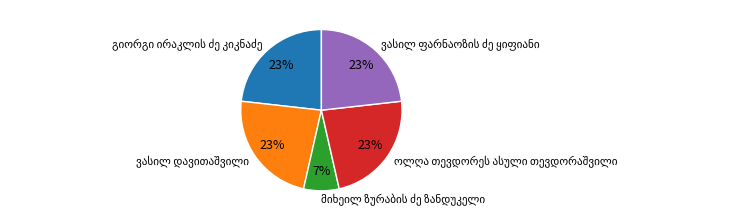

To the nearest percent, what is the average slice percentage?

20%